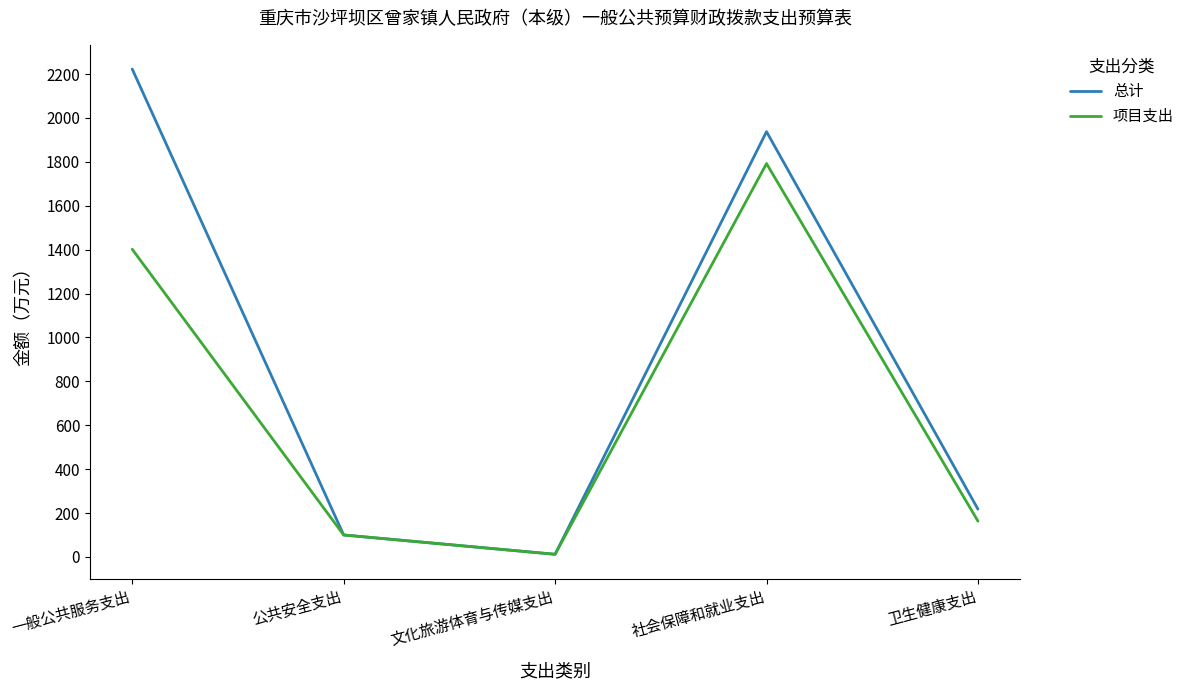

Is the value of 项目支出 at 社会保障和就业支出 greater than the value of 总计 at 一般公共服务支出?

No